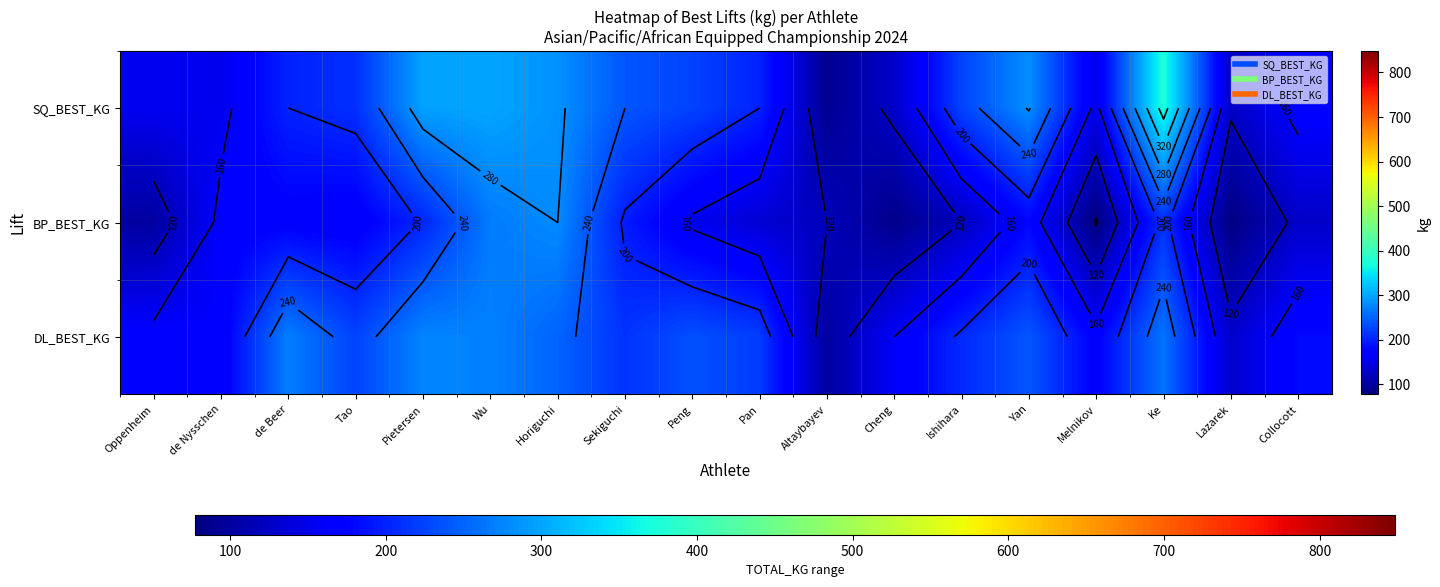

The DL_BEST_KG series shows 404.2 at Horiguchi. True or false?

False